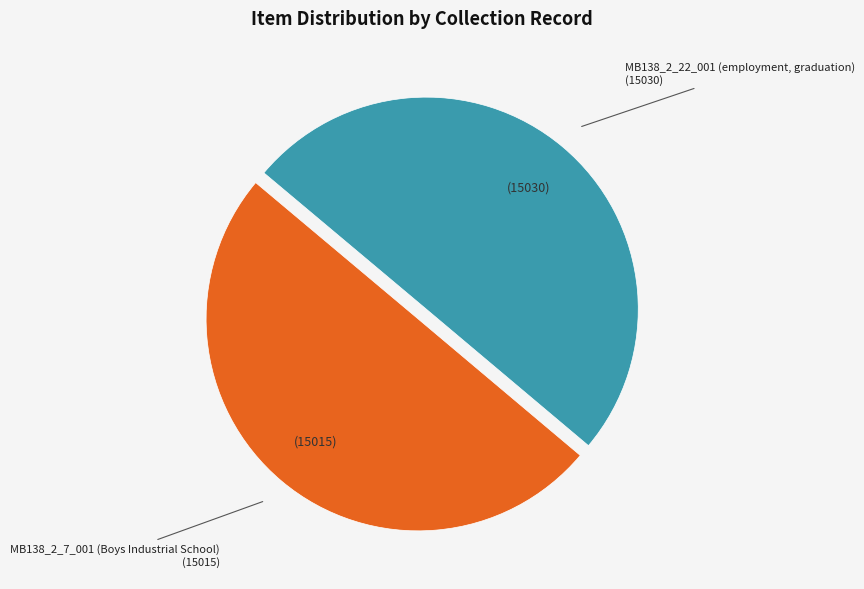

Count the number of slices in the pie.

2